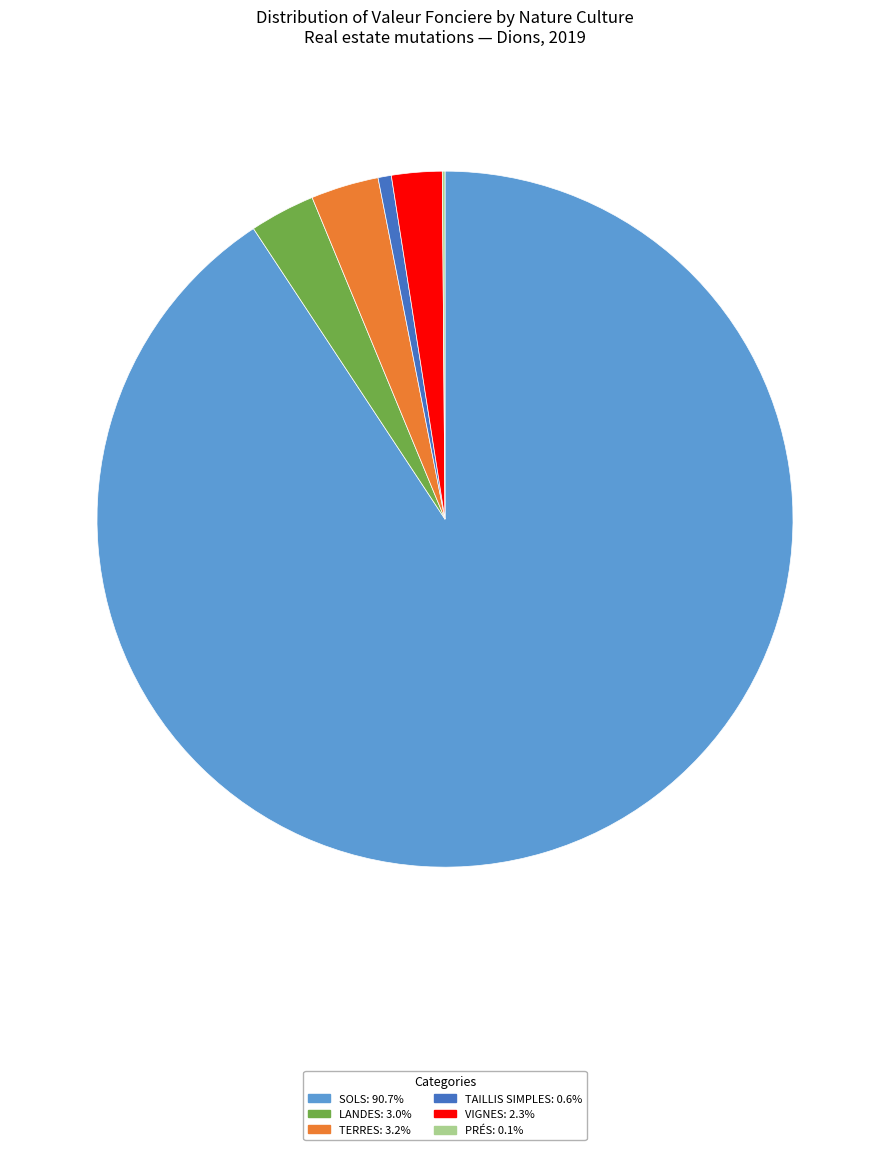

Is there any slice that represents more than half of the pie?

Yes